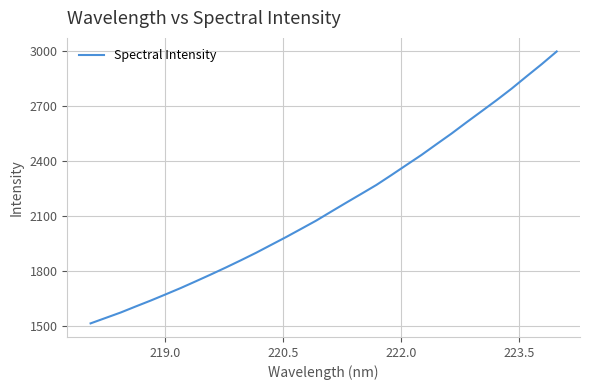

What is the smallest value displayed?

1512.1